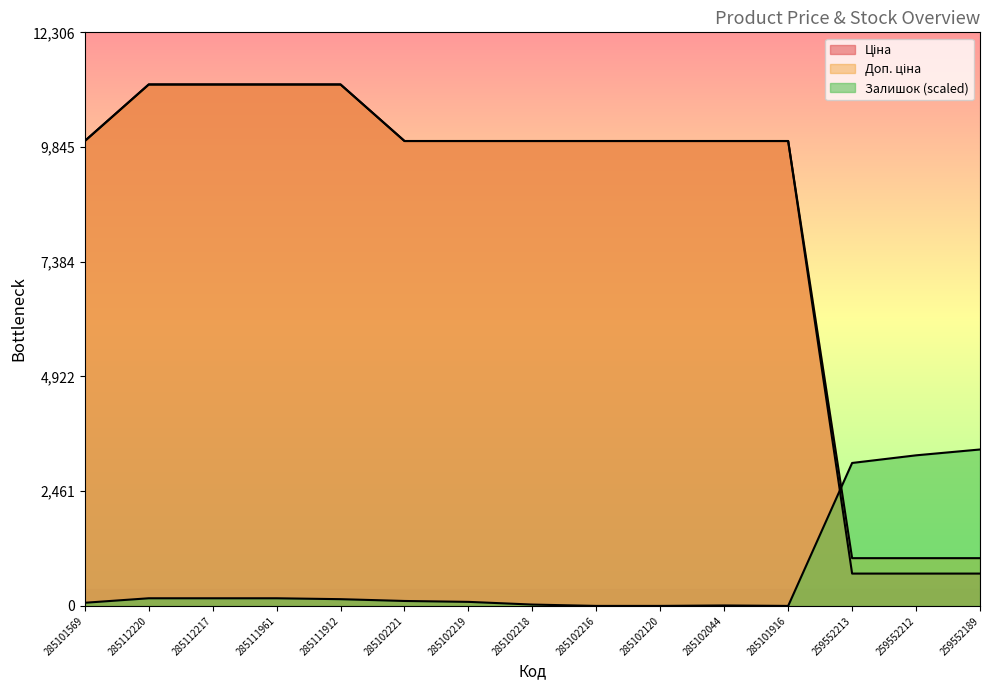

What is the label of the 9th point from the right?

285102219